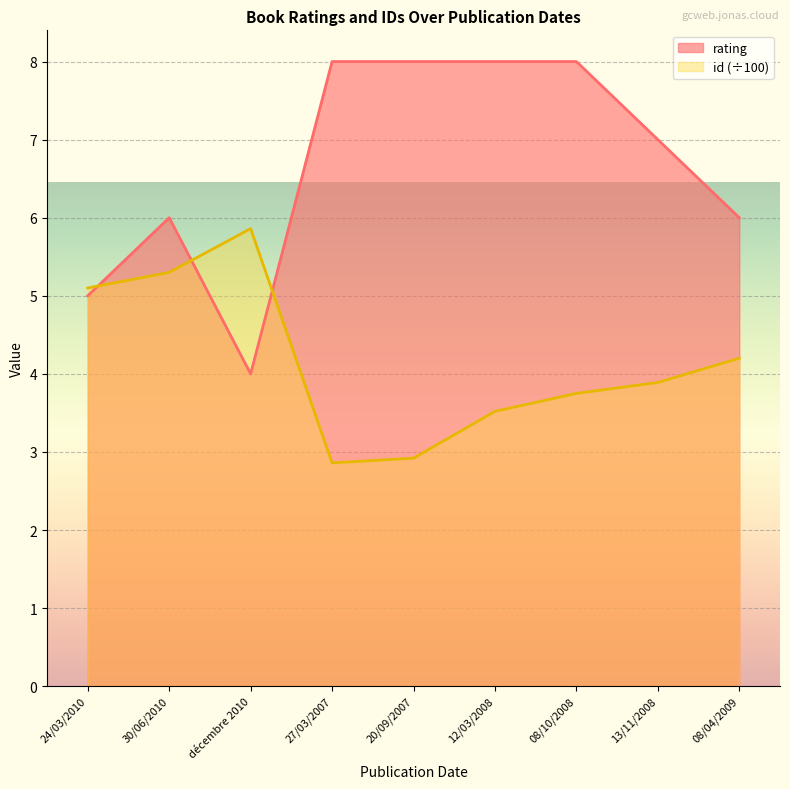

At which category does rating reach its first local valley?

décembre 2010